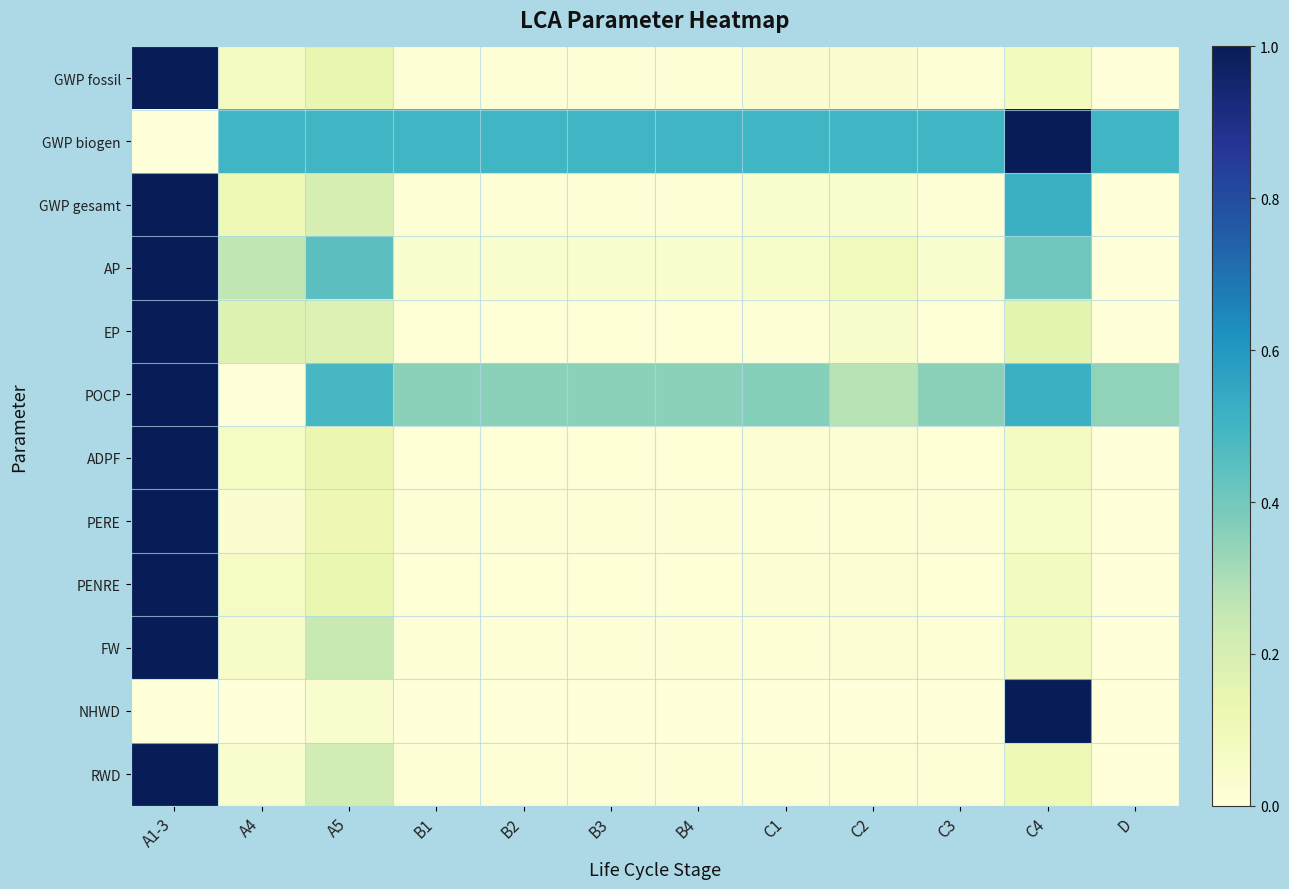

What is the maximum value shown in the chart?

1.0